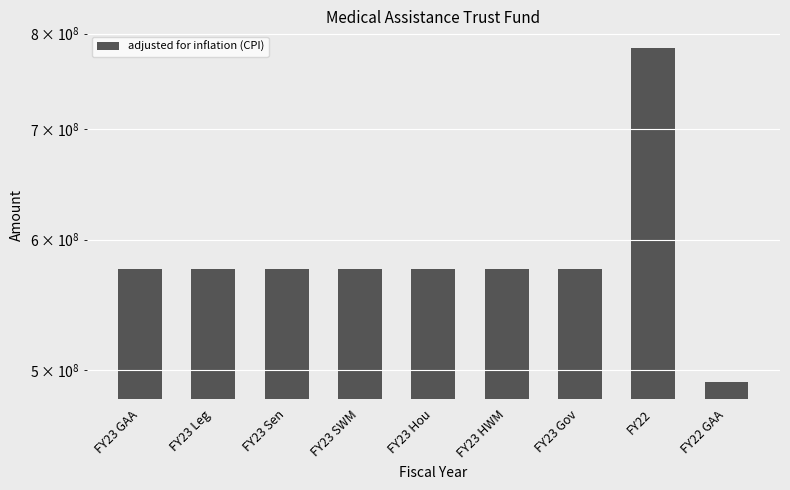

The value at FY23 Sen is 575899100. True or false?

True